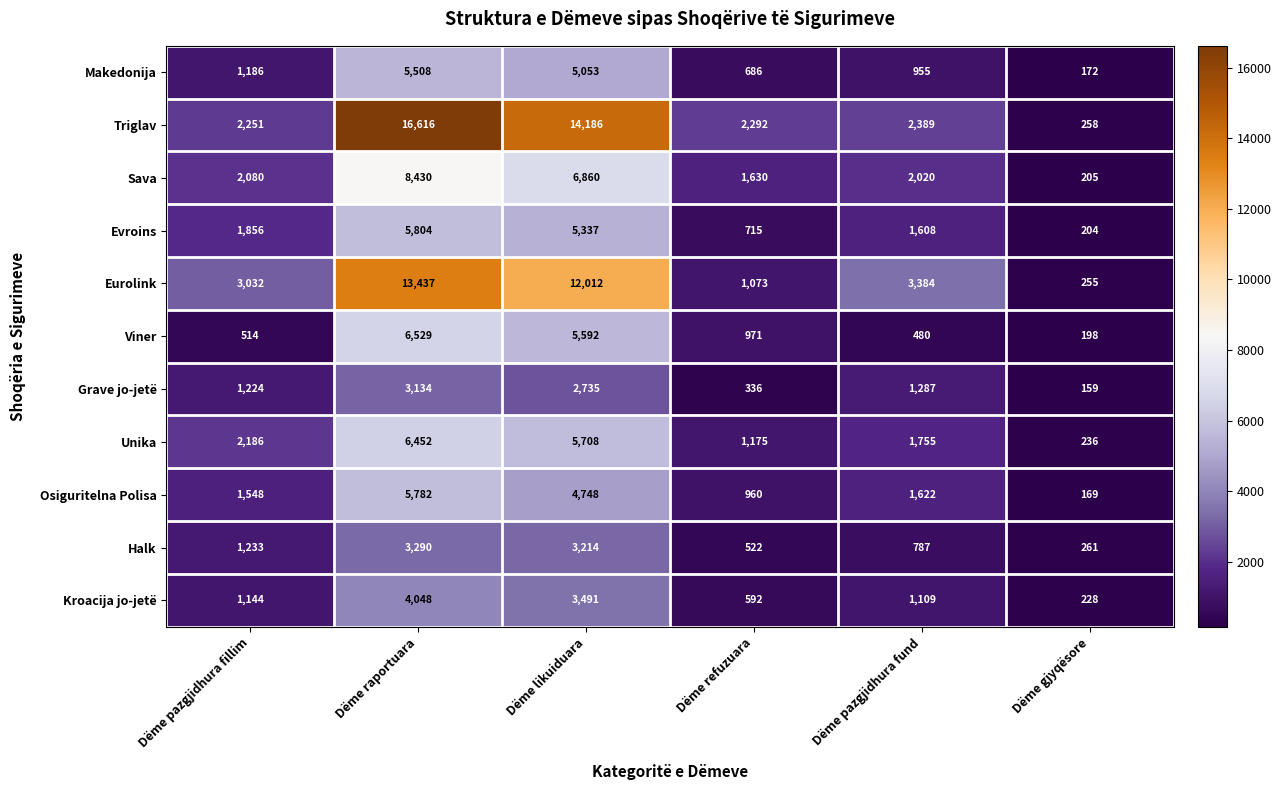

True or false: Osiguritelna Polisa has a value of 493 at Dëme pazgjidhura fillim.

False